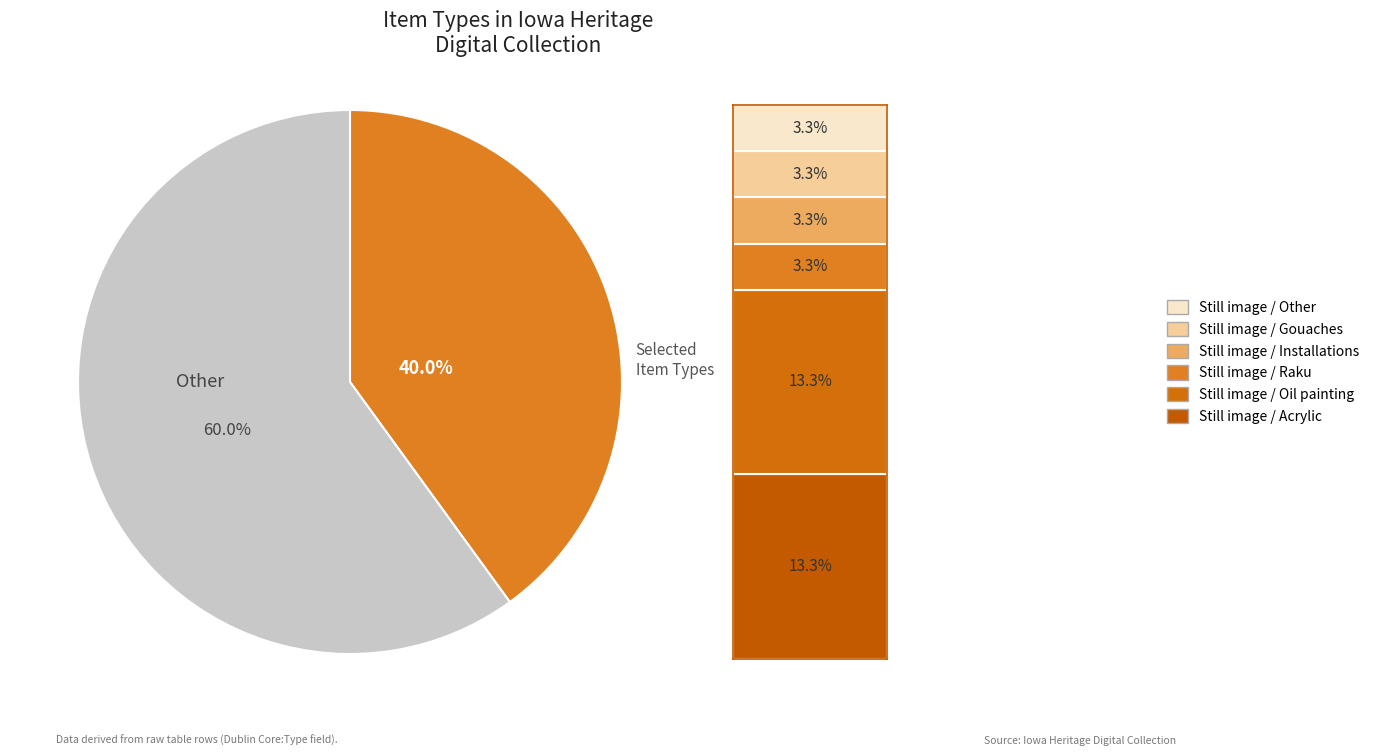

Is there a majority slice in this chart?

Yes